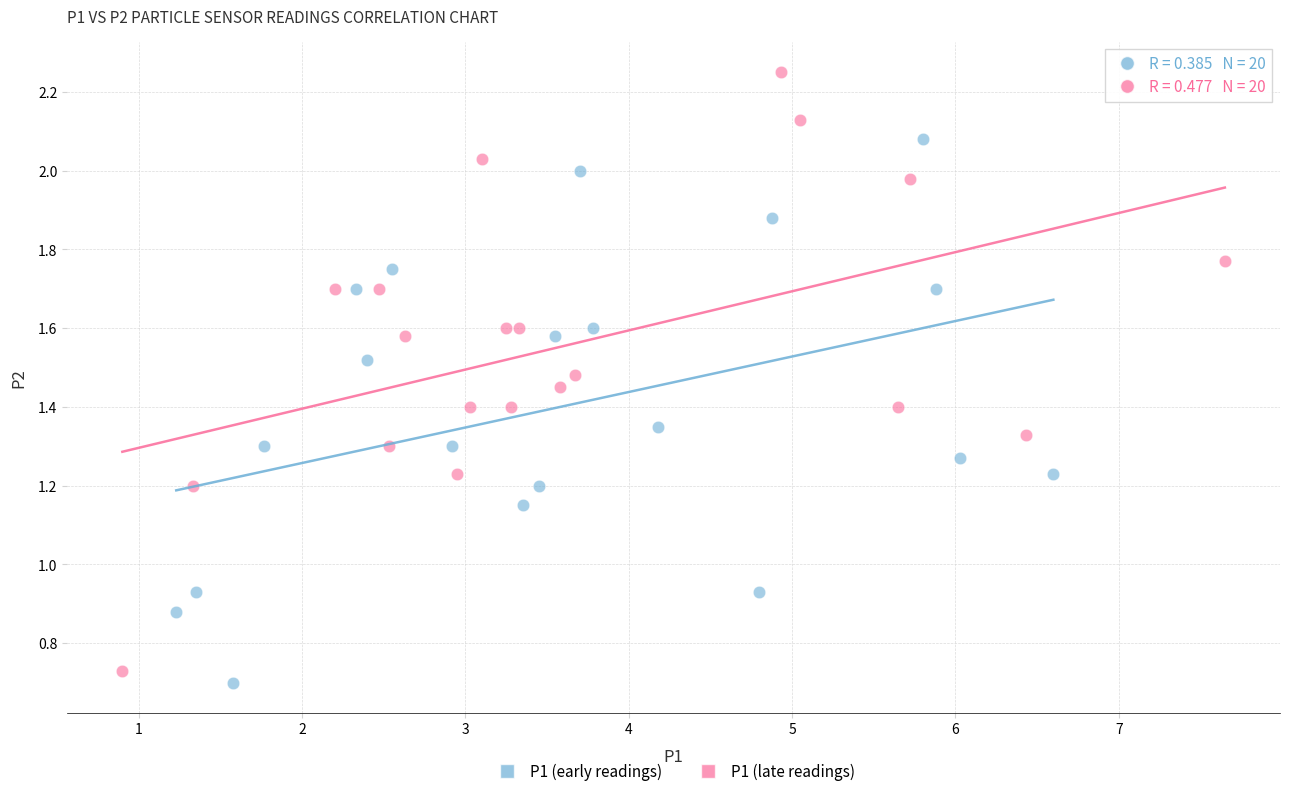

Which series reaches the maximum Y coordinate?

P1 (late readings)